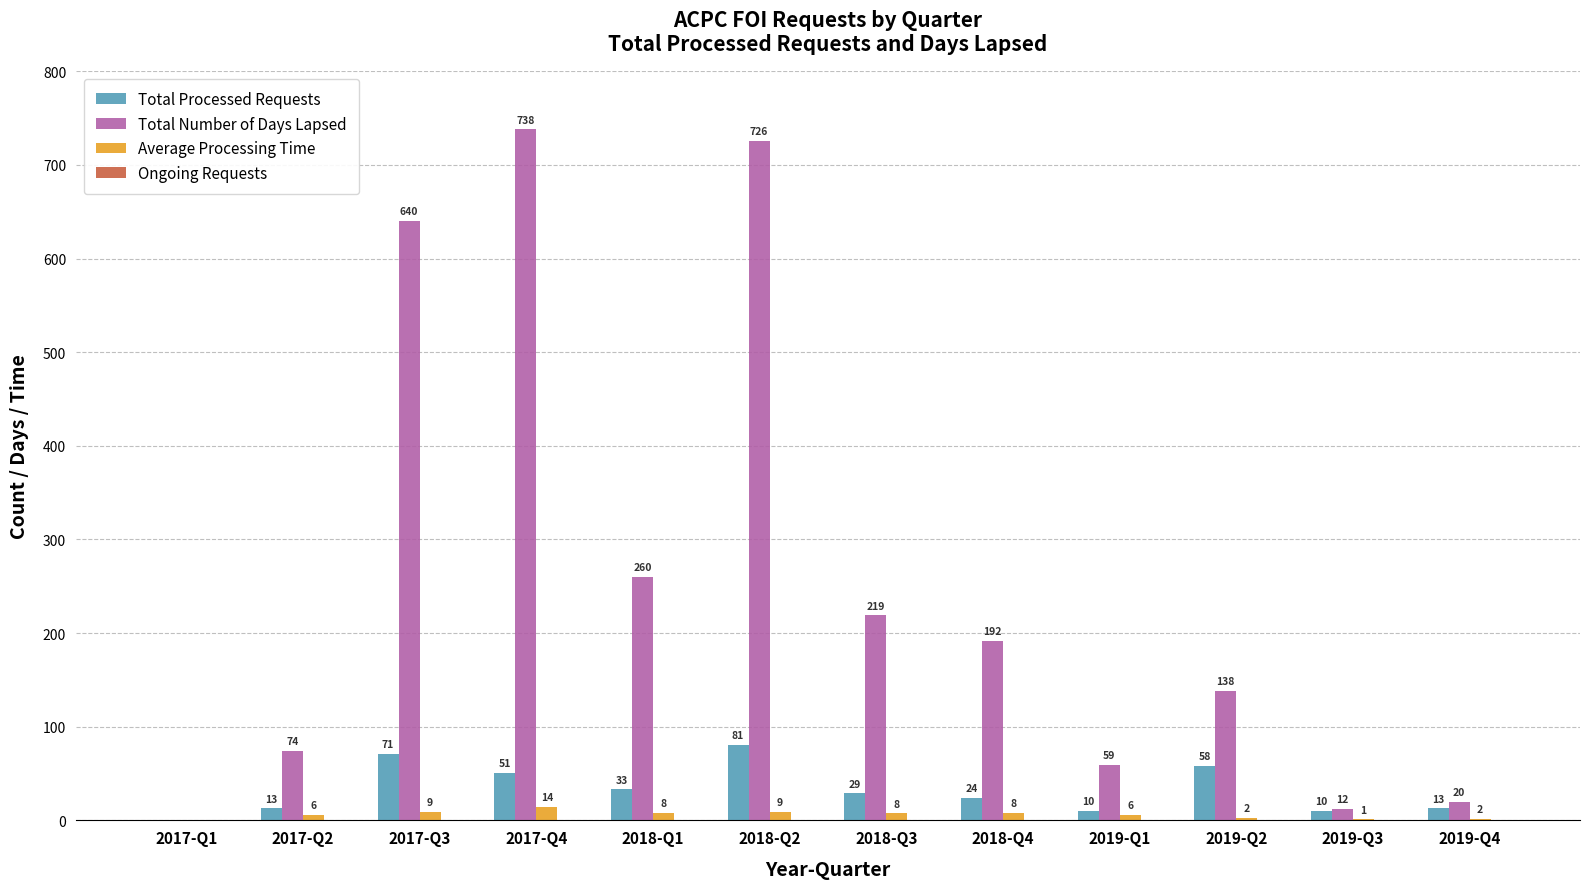

The Total Number of Days Lapsed series shows 54.7 at 2018-Q3. True or false?

False